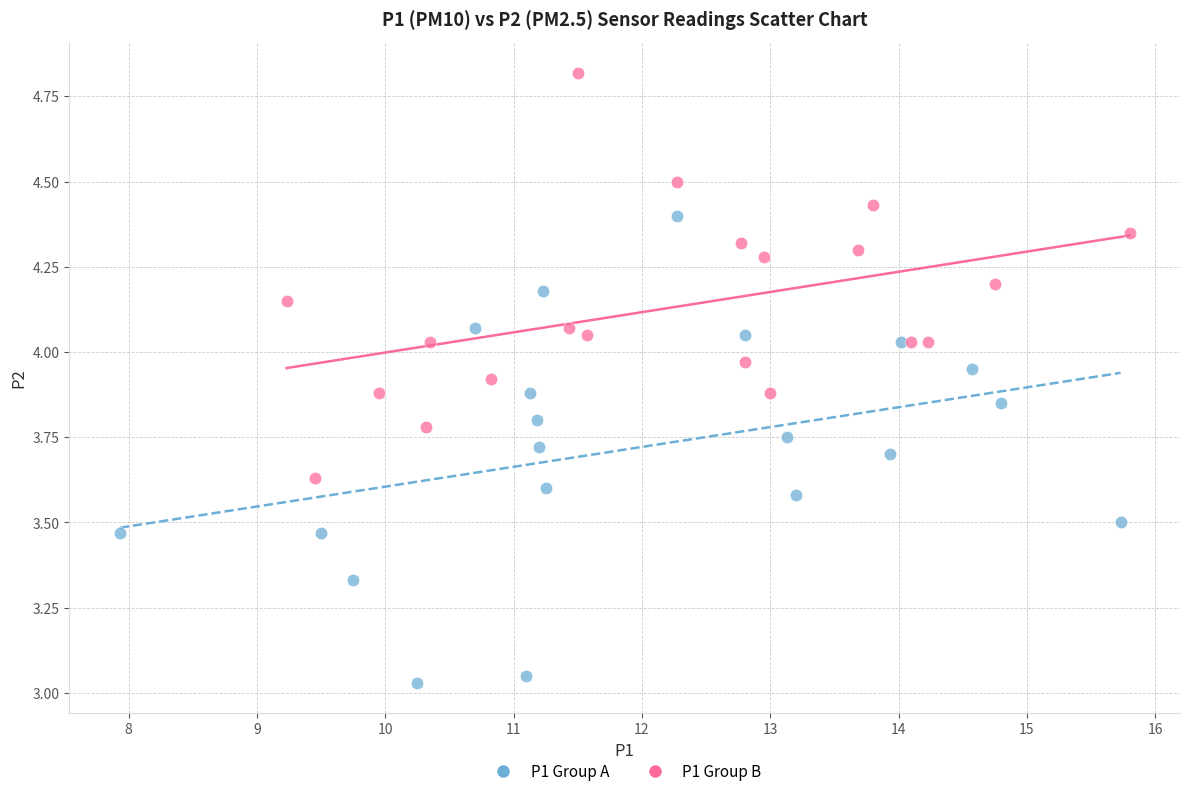

Which series contains the highest Y value?

P1 Group B